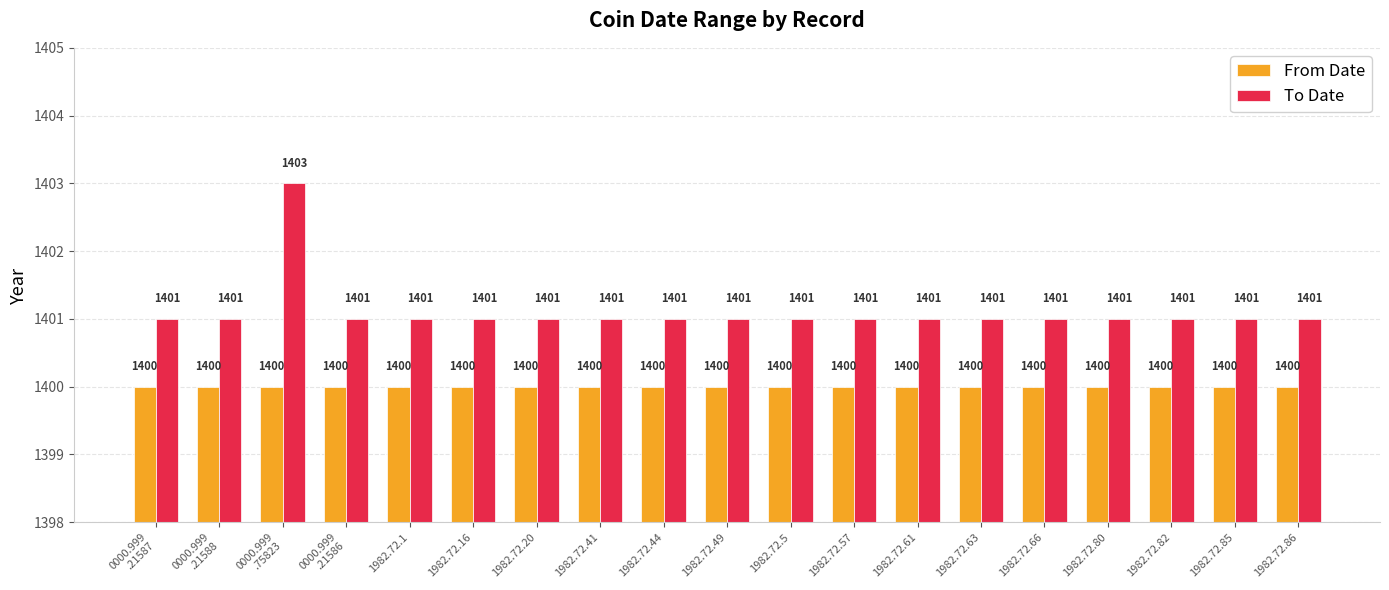

Rank the series by their average value, from lowest to highest.

From Date, To Date